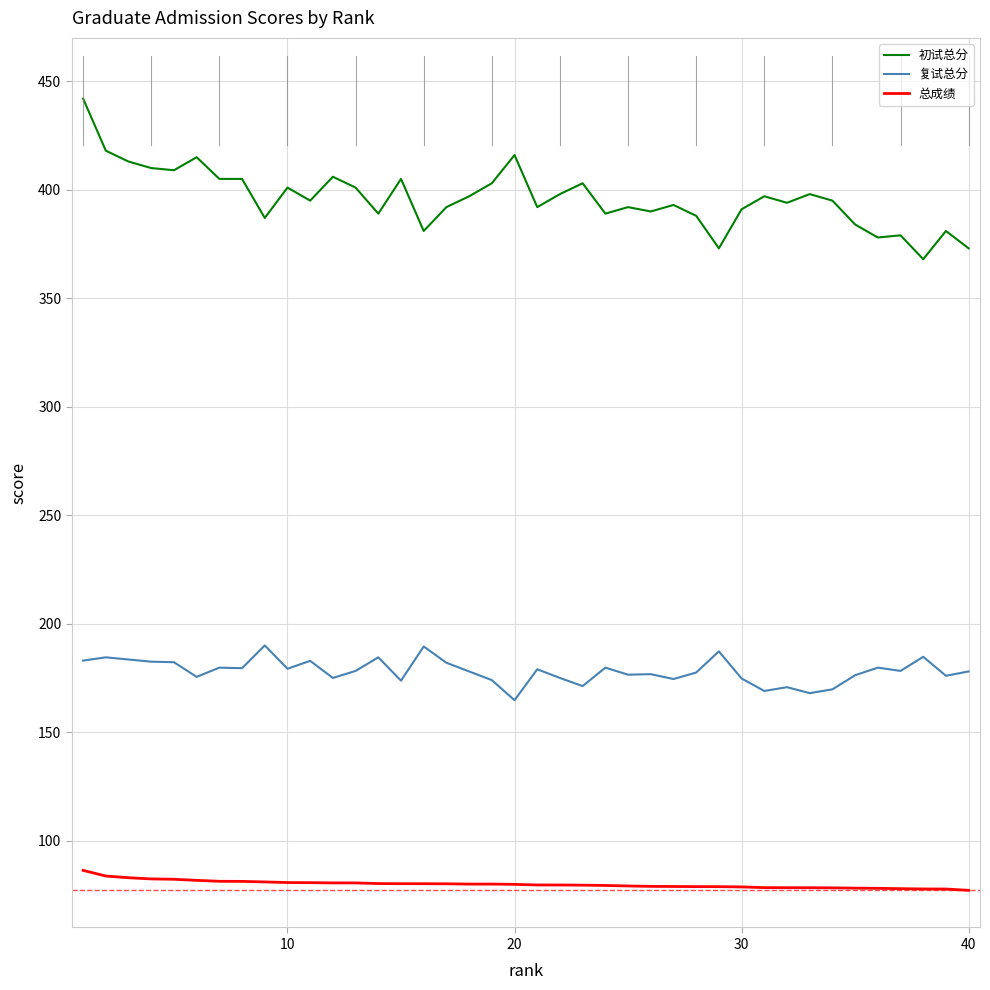

List the series in order of their overall mean, highest first.

初试总分, 复试总分, 总成绩